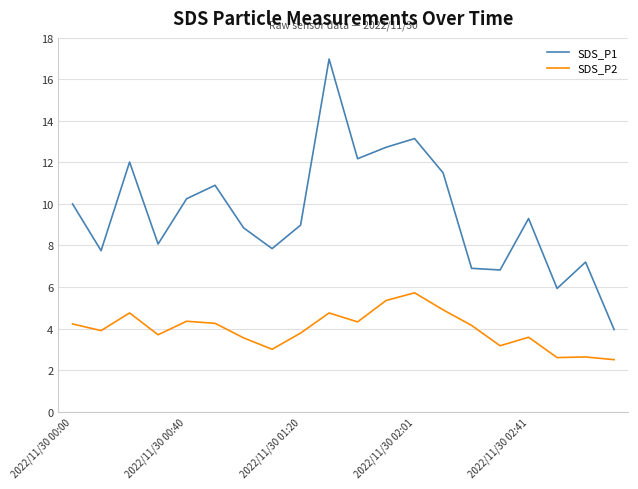

True or false: SDS_P2 and SDS_P1 intersect in this chart.

False